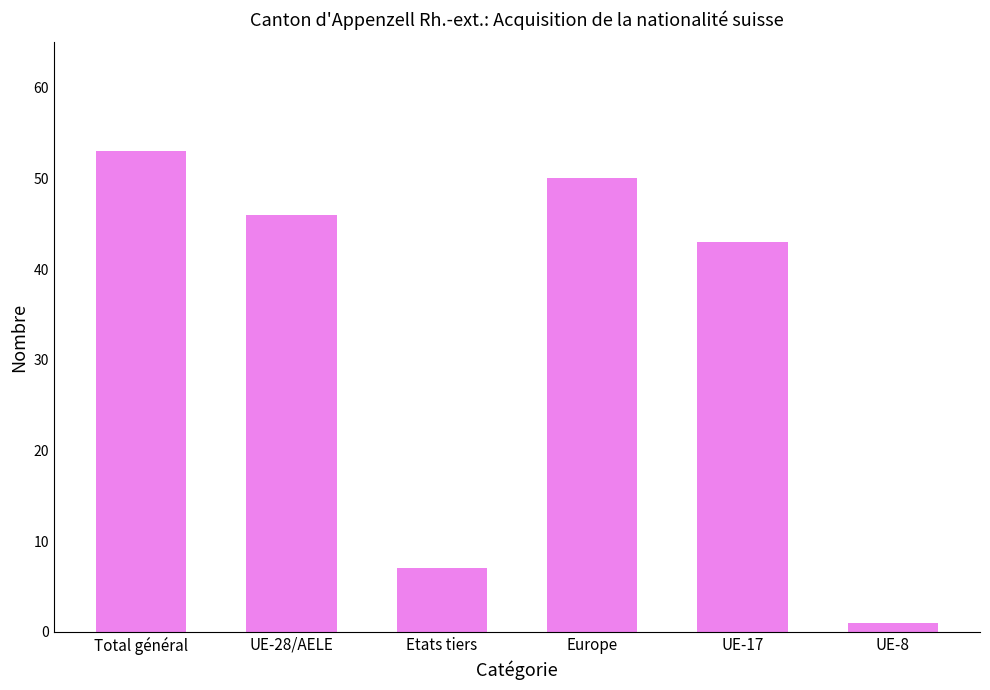

Reading left to right, extract all data points from this chart.

Total général=53	UE-28/AELE=46	Etats tiers=7	Europe=50	UE-17=43	UE-8=1